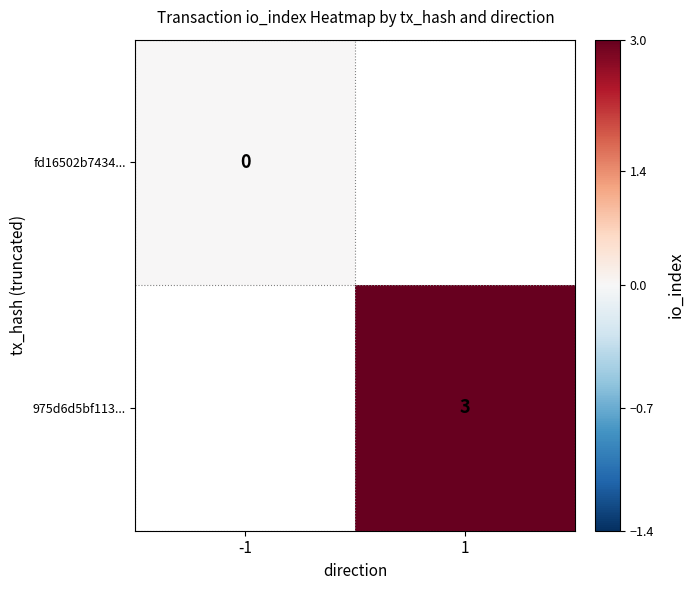

Count the number of categories in the chart.

2